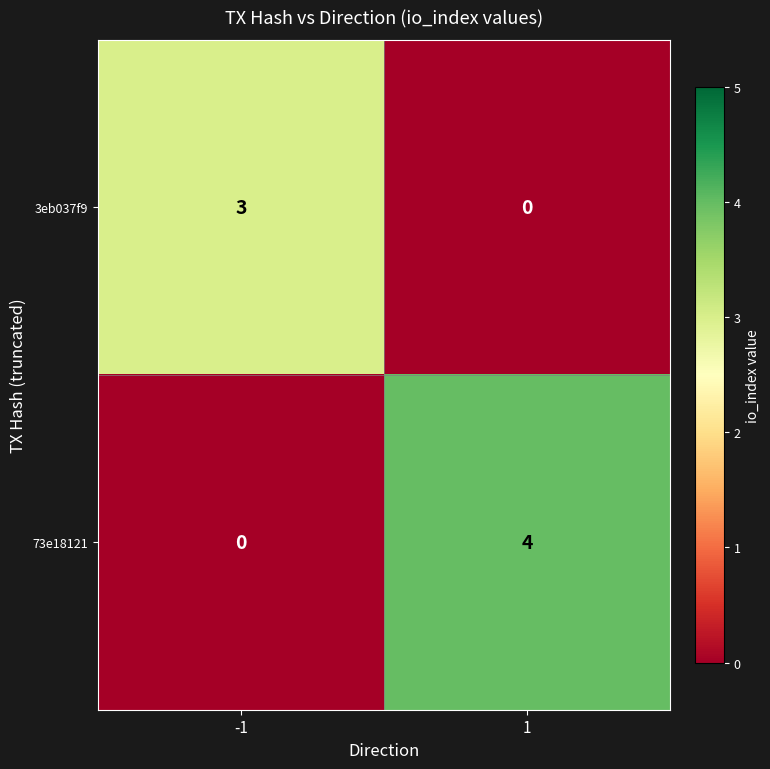

The value of 73e18121 at 1 is 3. True or false?

False